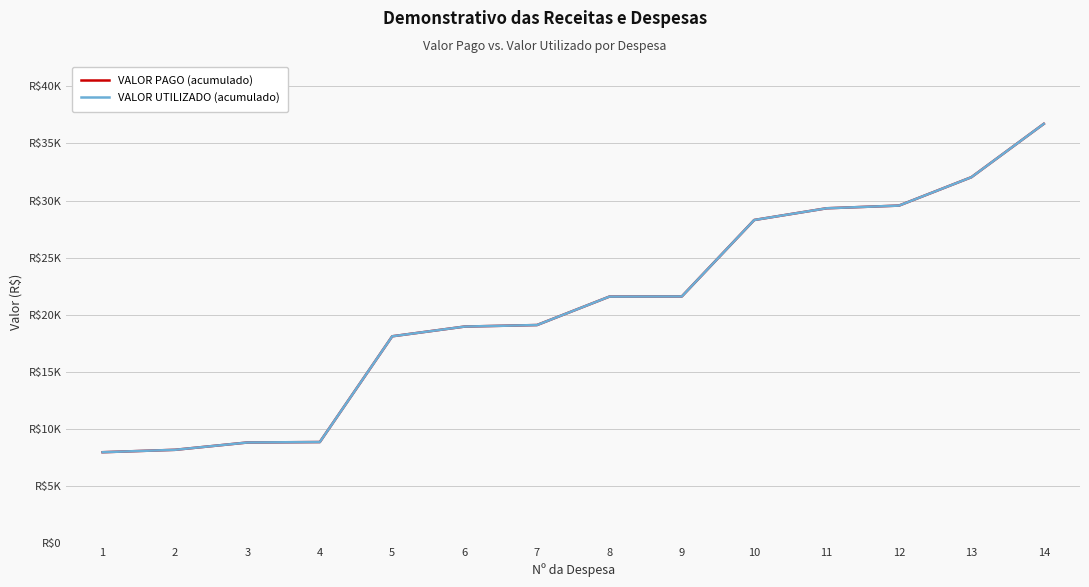

Does the chart have visible grid lines?

Yes